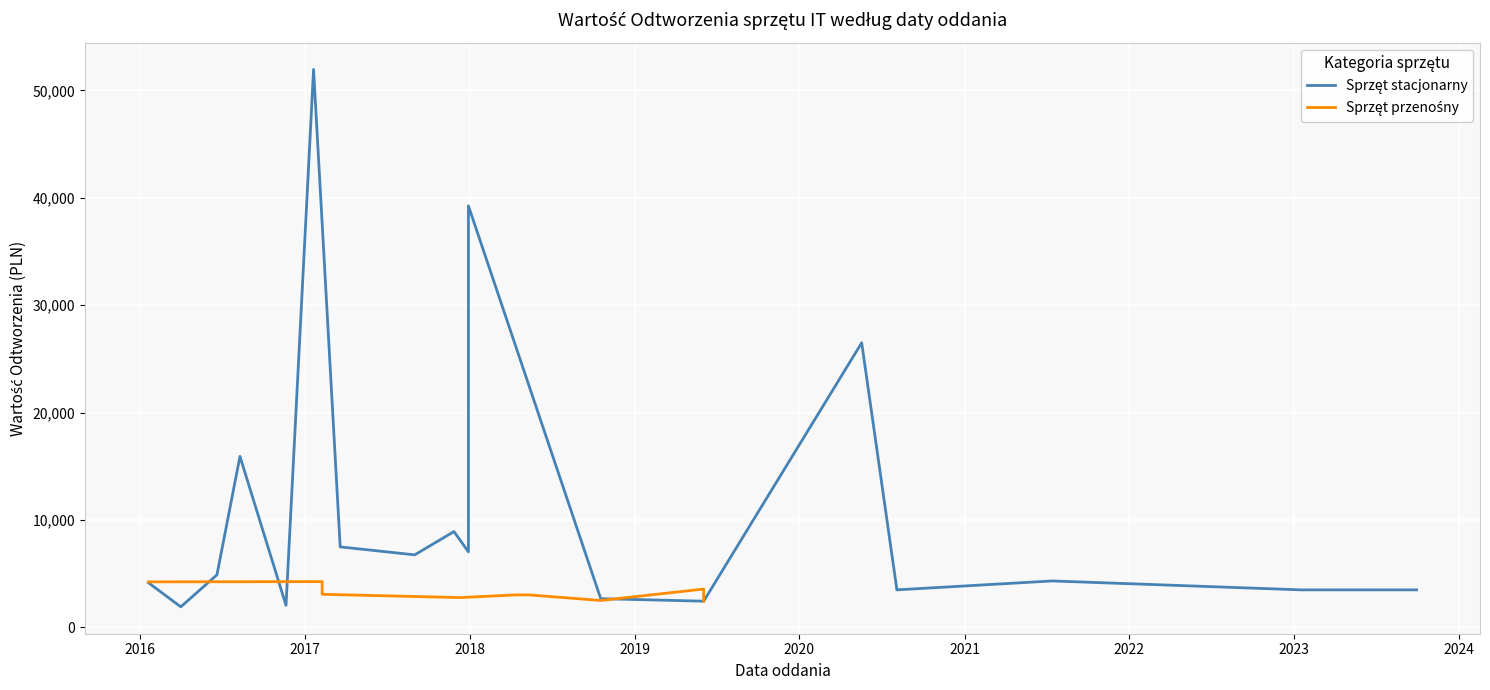

Between 9 and 17, which series saw the biggest shift?

Sprzęt stacjonarny